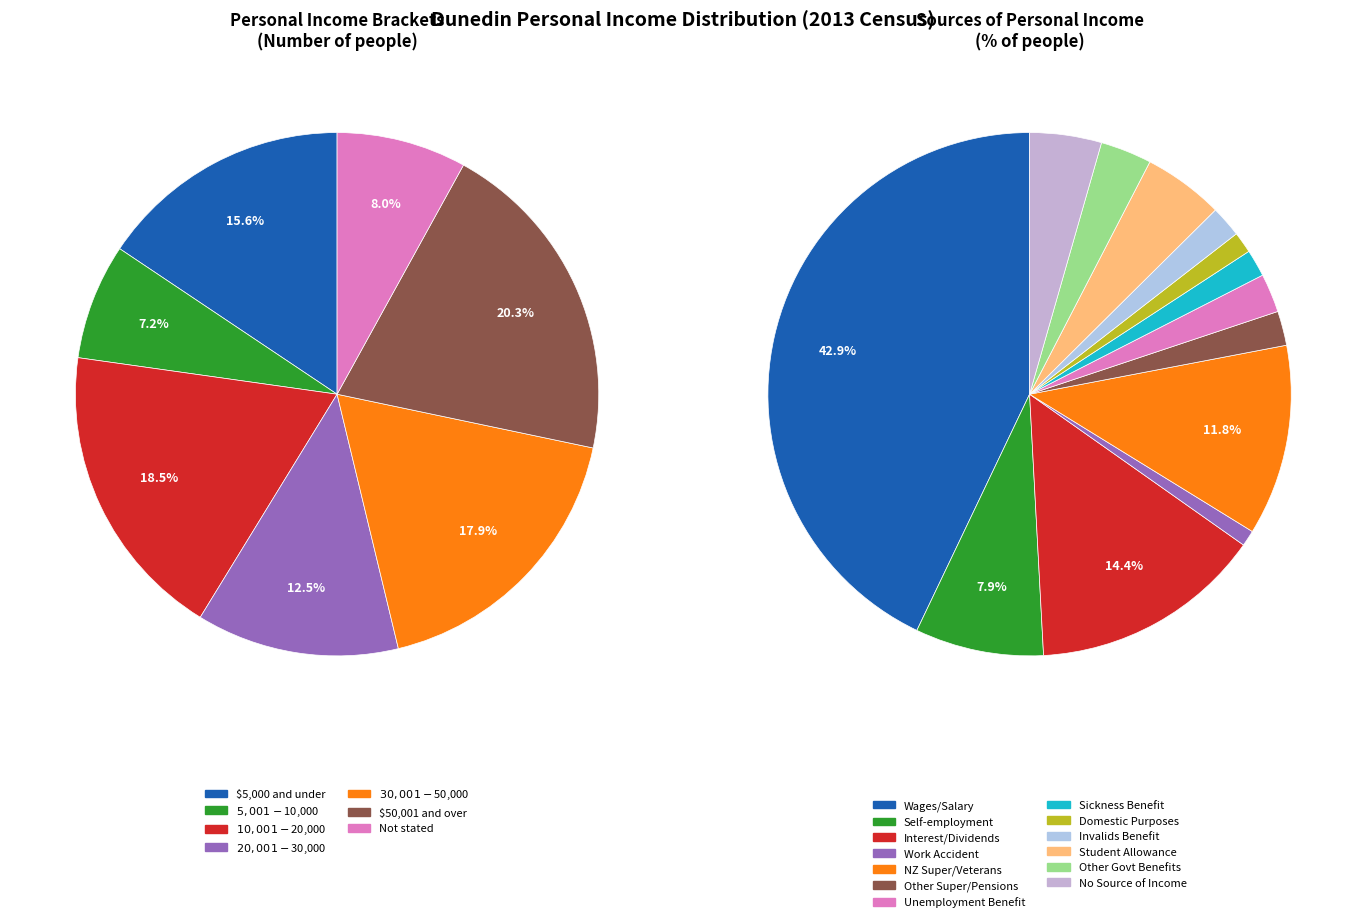

Is there a majority slice in this chart?

No